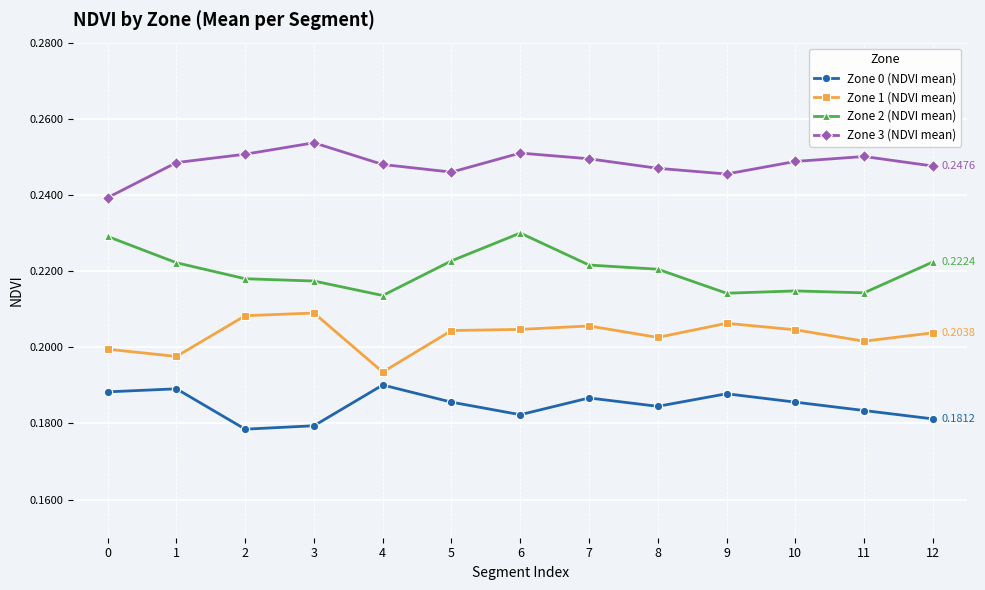

Count the Zone 3 (NDVI mean) values in the range 0 to 1.

13